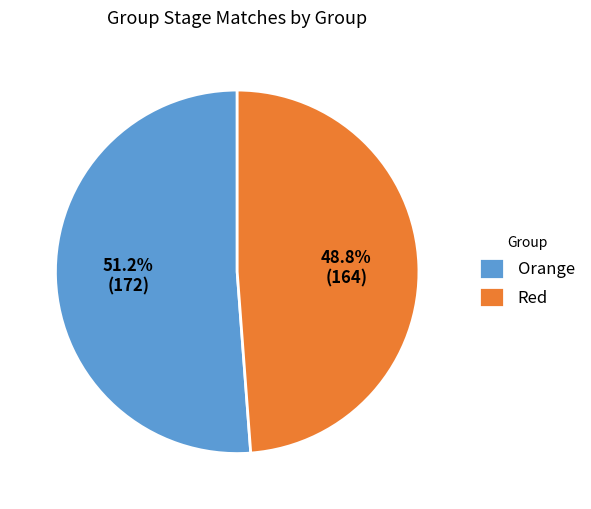

How many segments does this pie chart have?

2